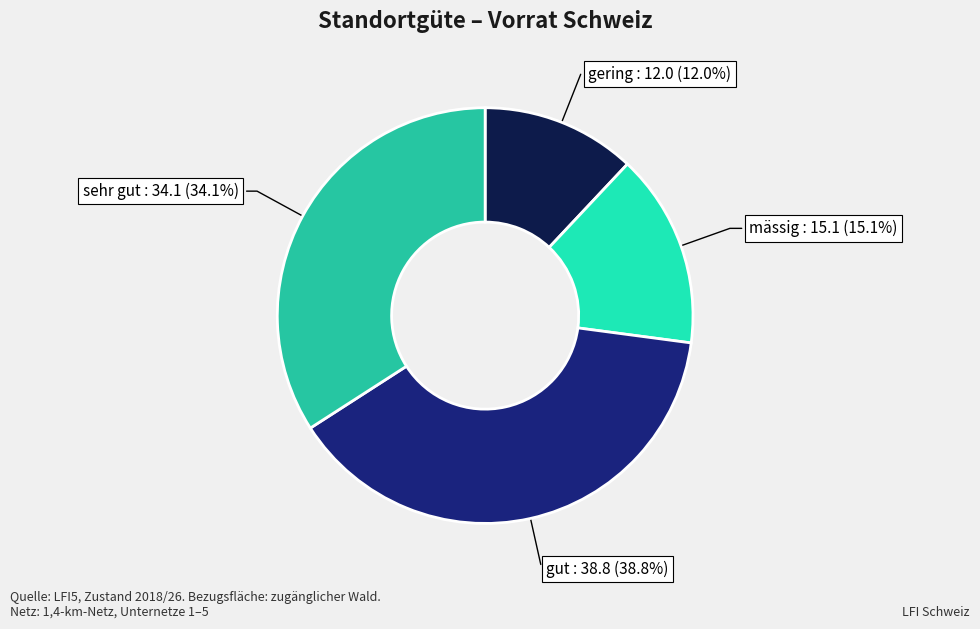

Does gut represent more than half of the total?

No